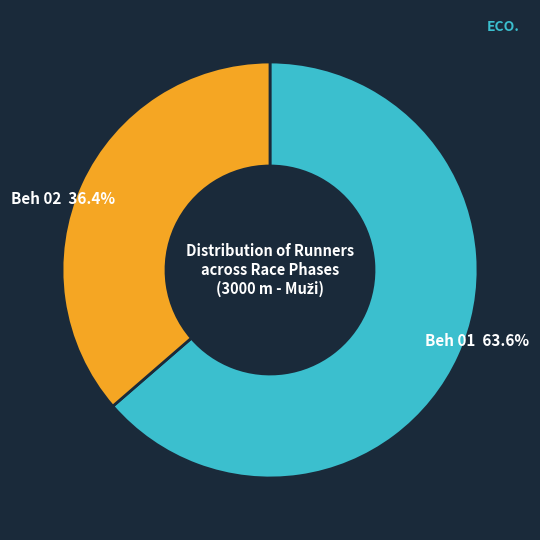

Which slice is the largest?

Beh 01